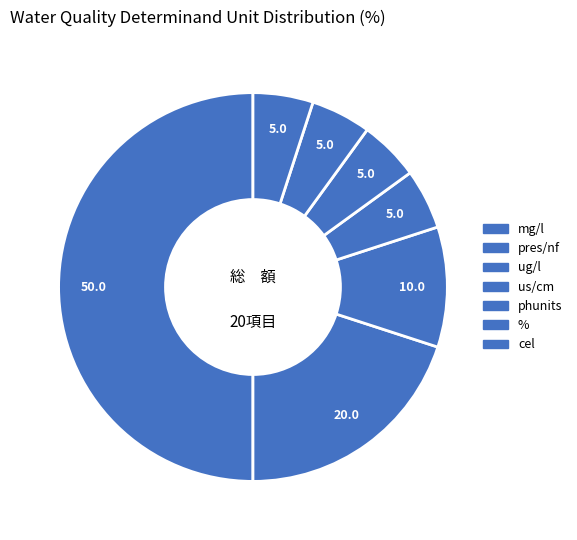

Which slice is the smallest?

pres/nf